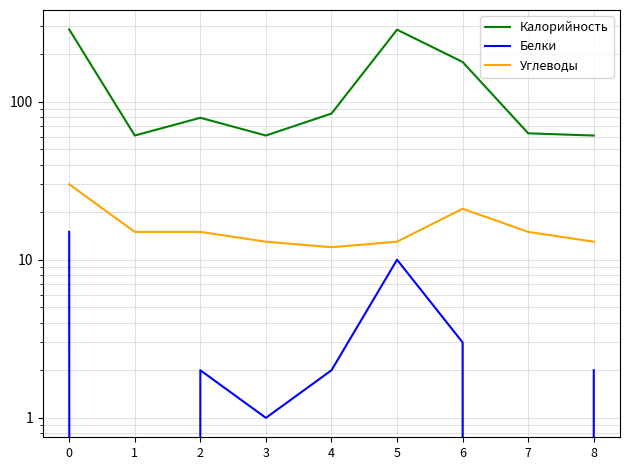

True or false: Калорийность and Углеводы intersect in this chart.

False